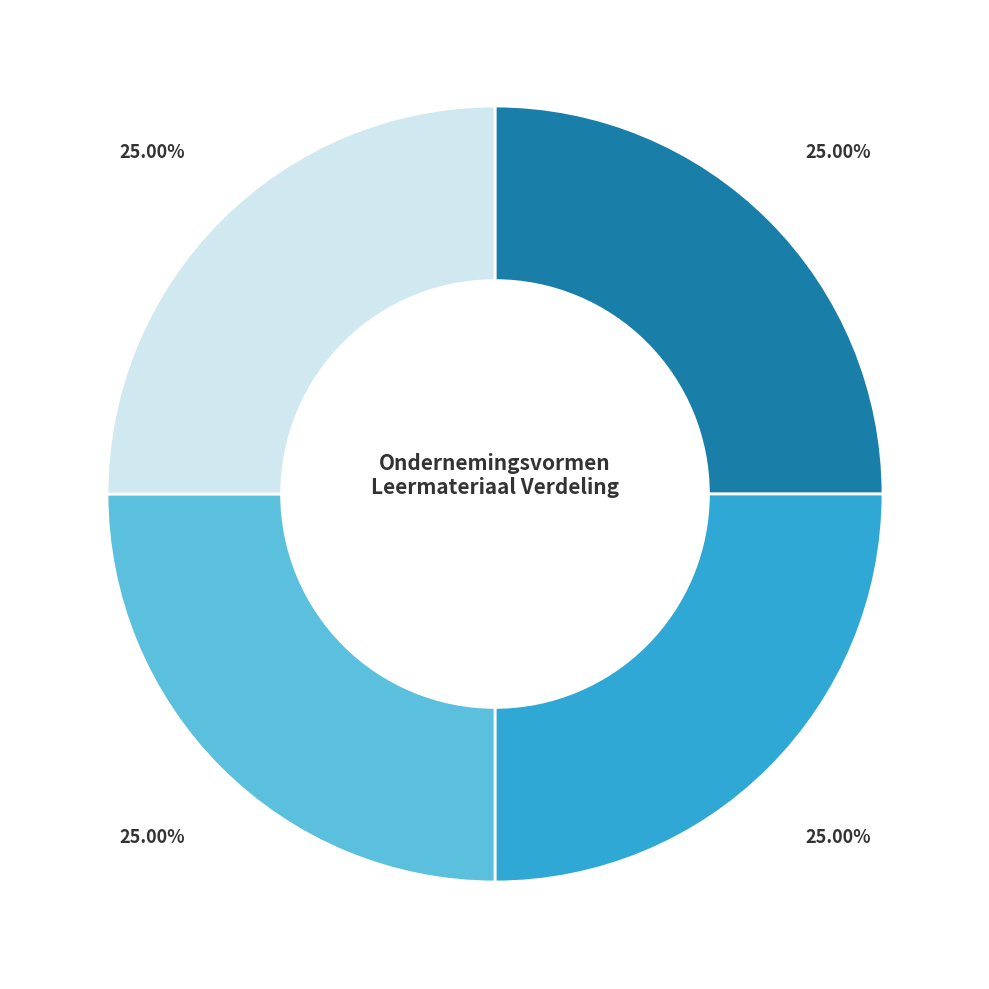

Does any single category account for the majority?

No